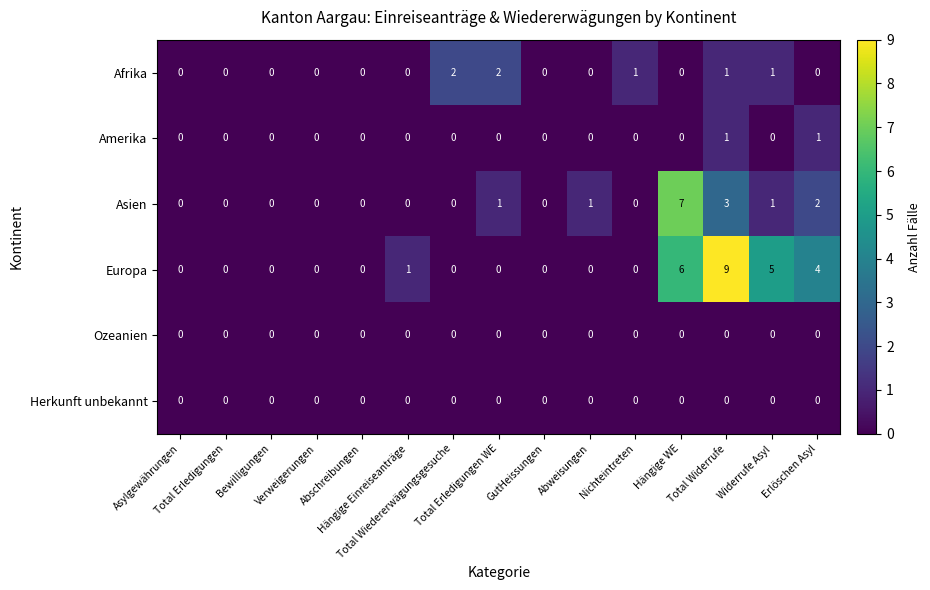

Which series has the largest total across all categories?

Europa